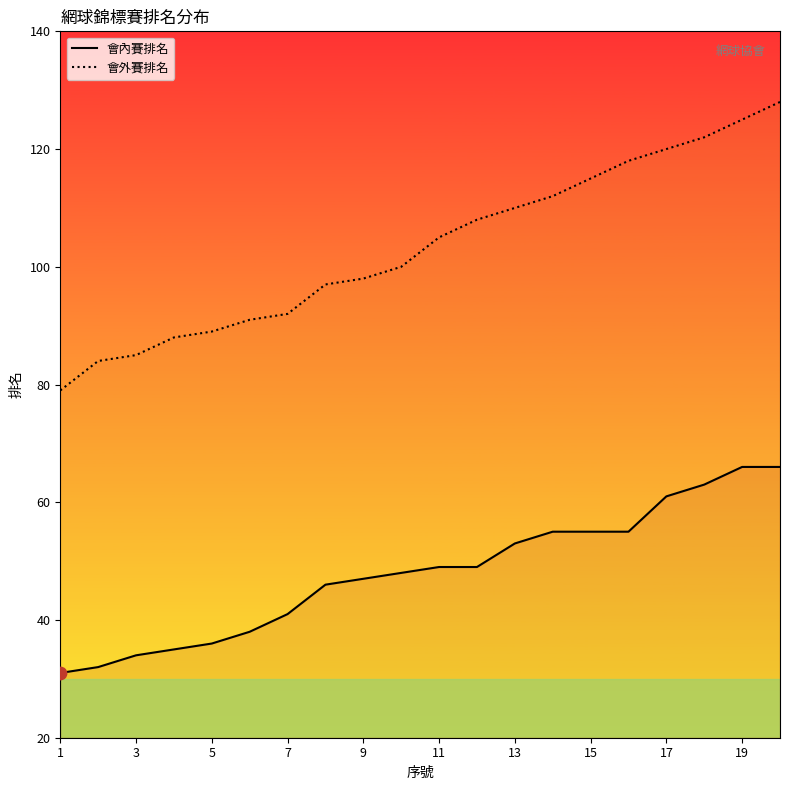

What is the total value across all series at 7?

133